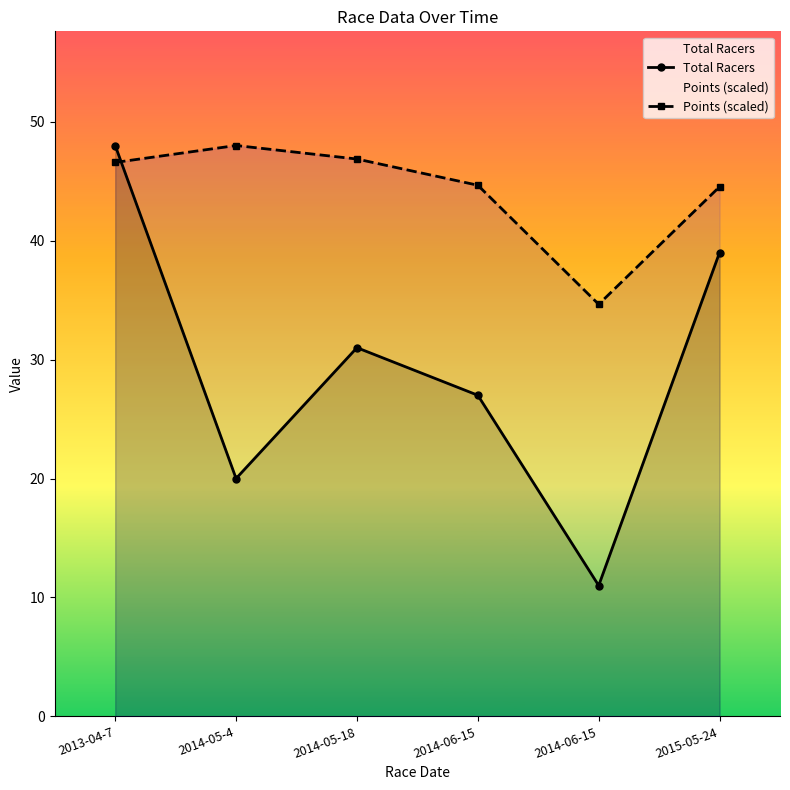

Which series changed the most between 2014-05-18 and 2015-05-24?

Total Racers